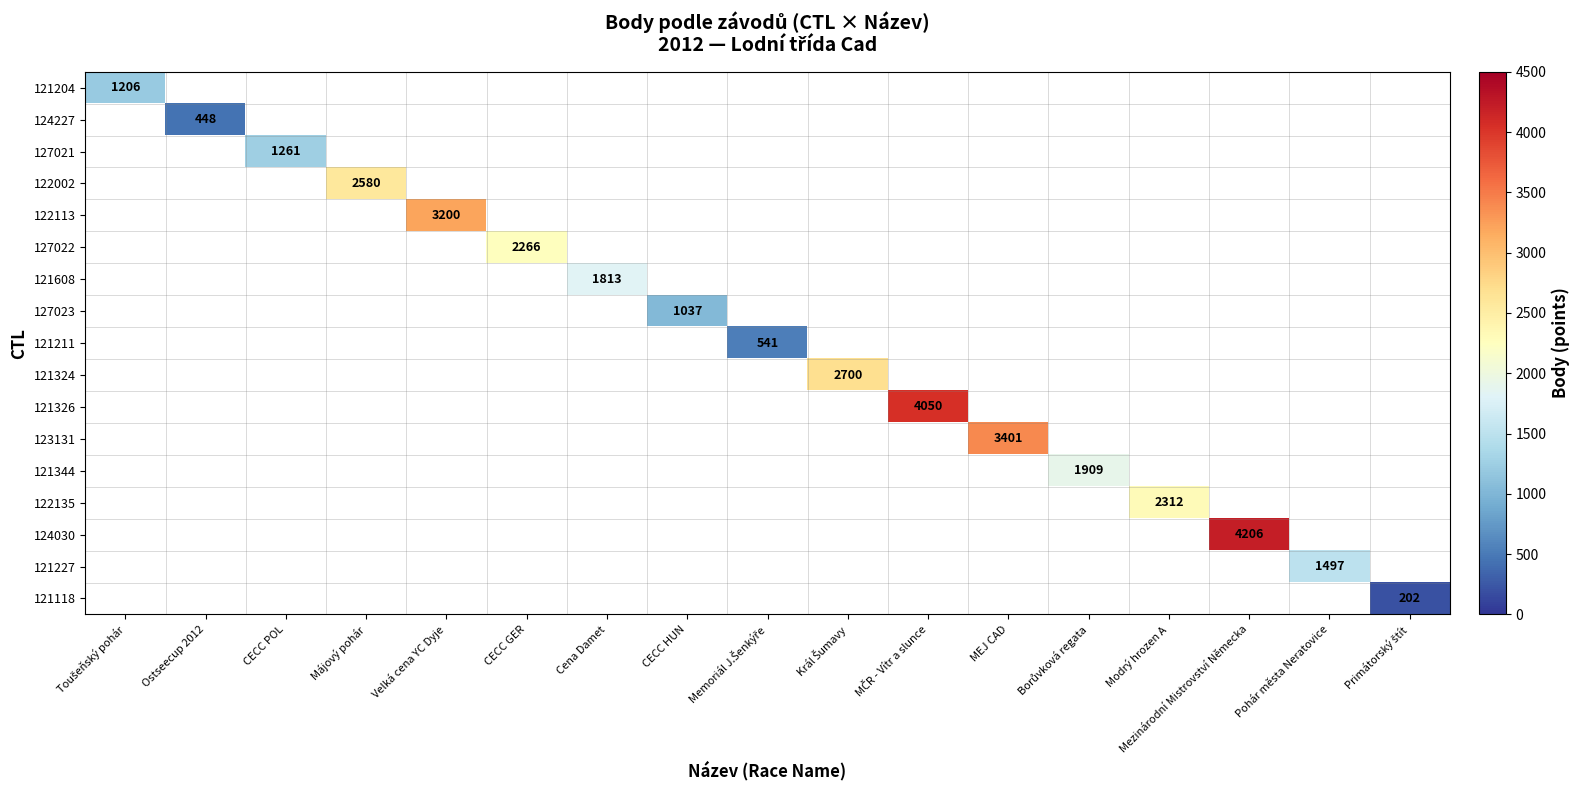

What is the smallest value displayed?

202.0